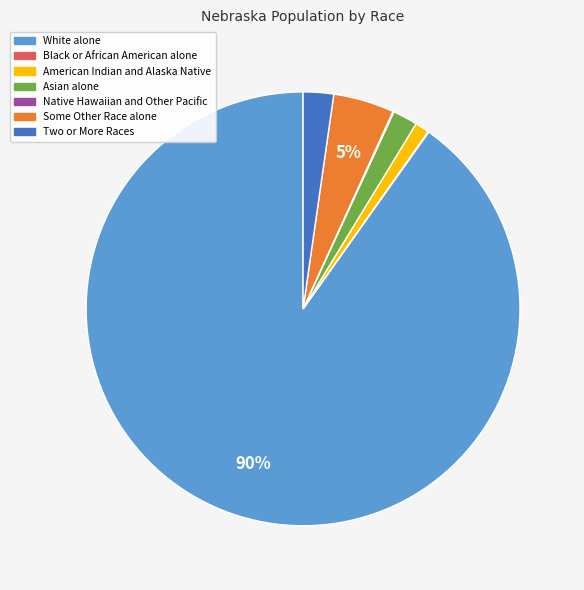

Which category has the biggest portion of the pie?

White alone